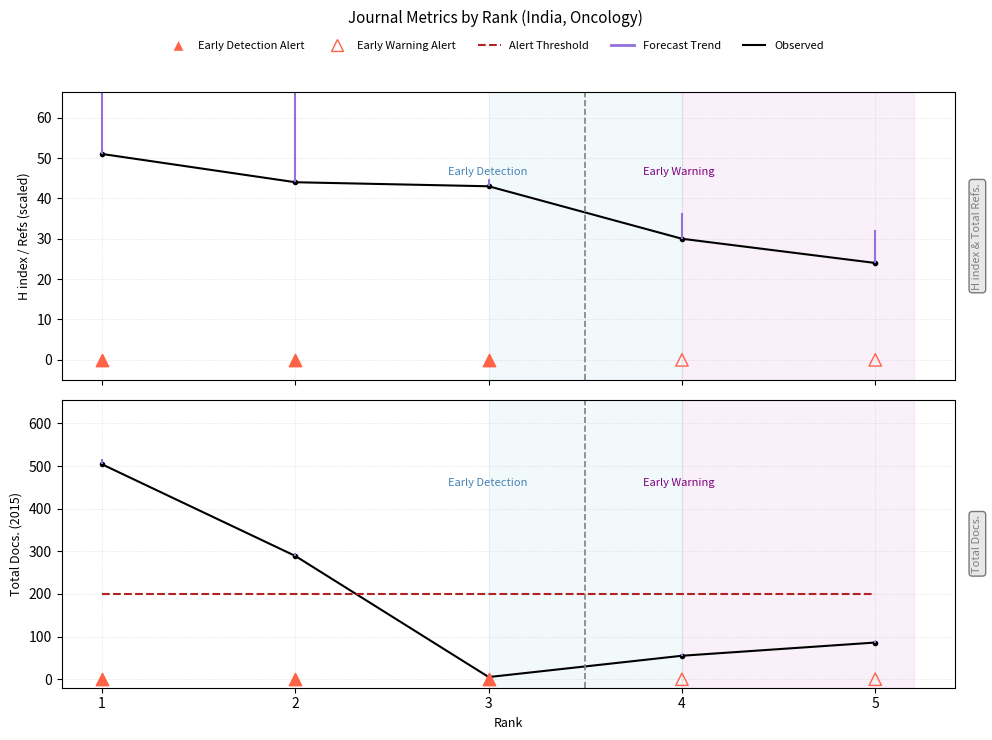

Which series has the largest total across all categories?

Total Docs. (2015)